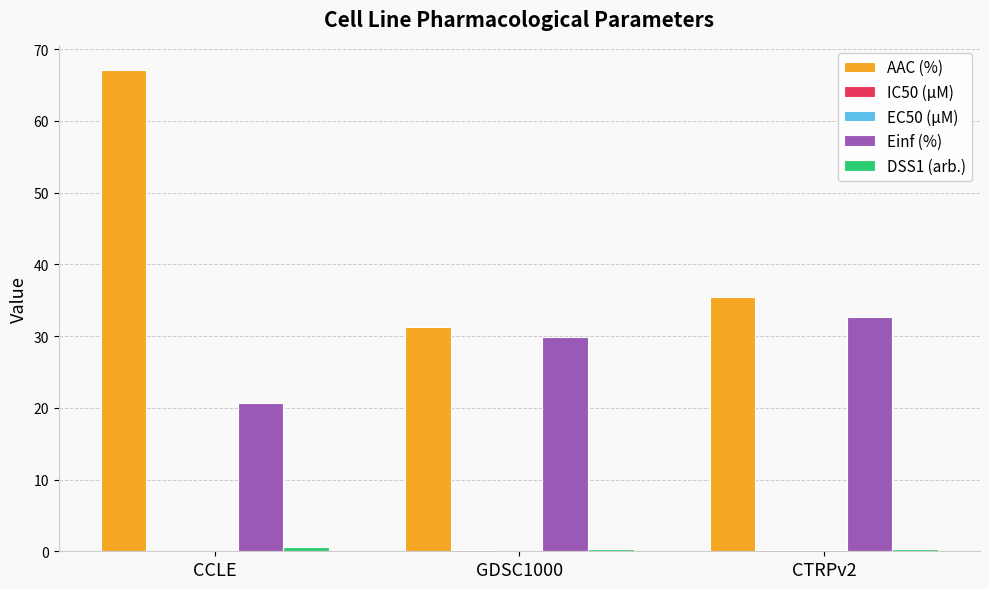

How many groups of bars are there?

3